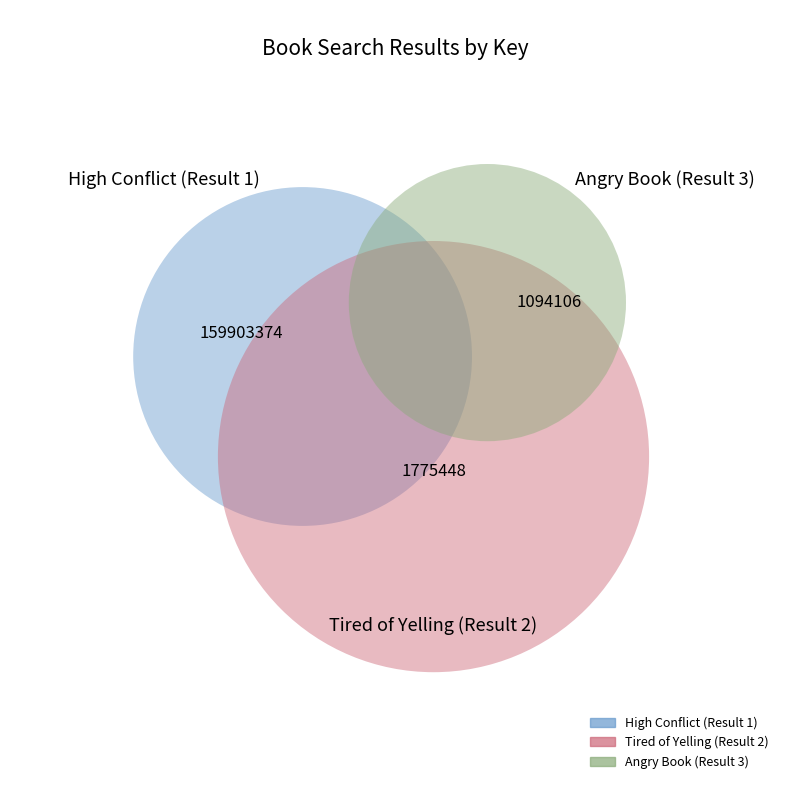

Rank the categories by value from highest to lowest.

High Conflict (Result 1), Tired of Yelling (Result 2), Angry Book (Result 3)